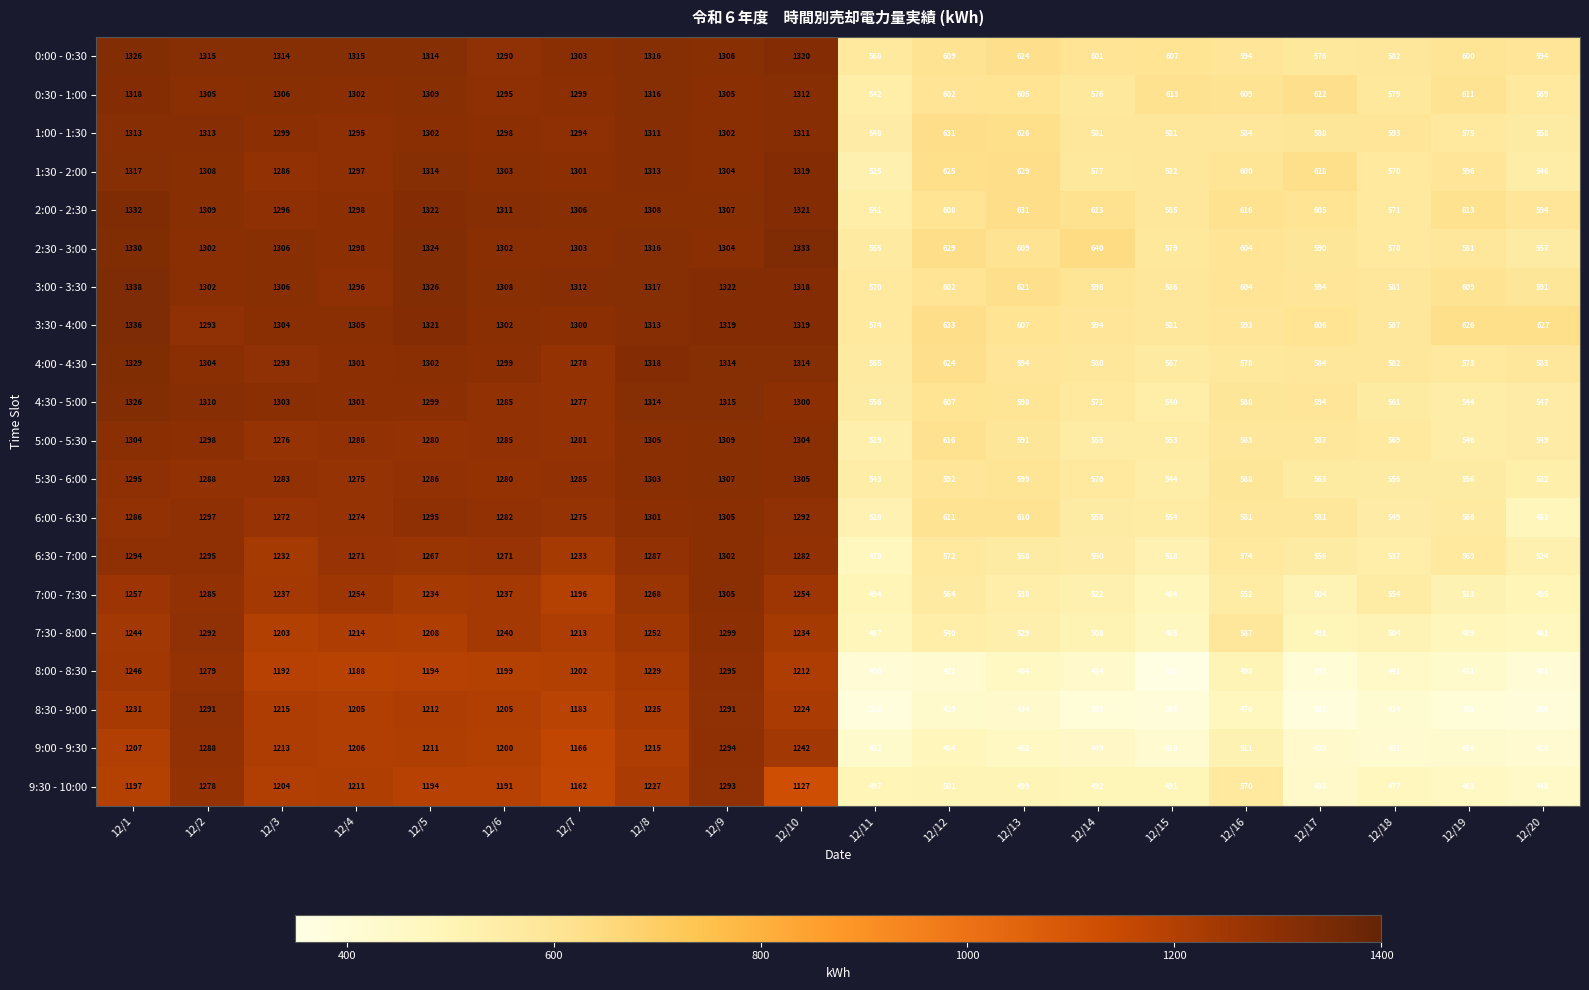

Which series has the largest range (max minus min)?

8:00 - 8:30